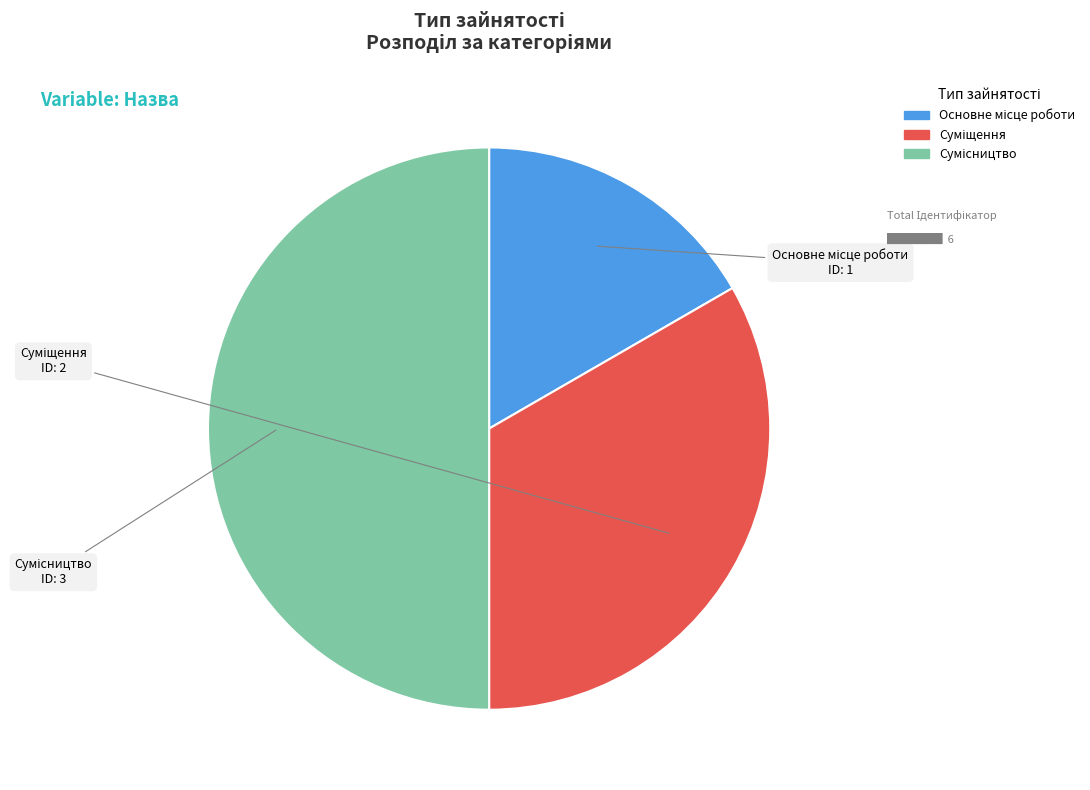

Does Суміщення represent more than half of the total?

No